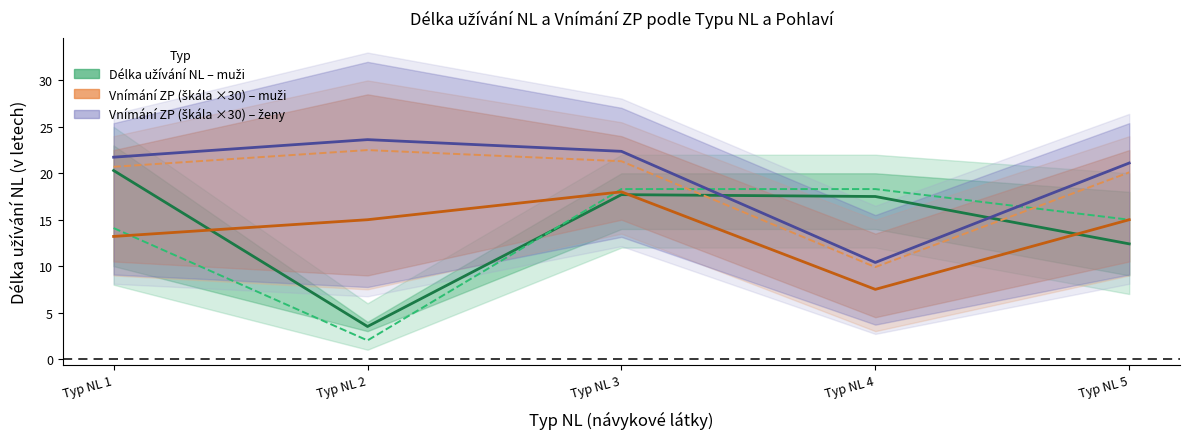

Which series has the largest total across all categories?

Vnímání ZP (× 30) – ženy (1)